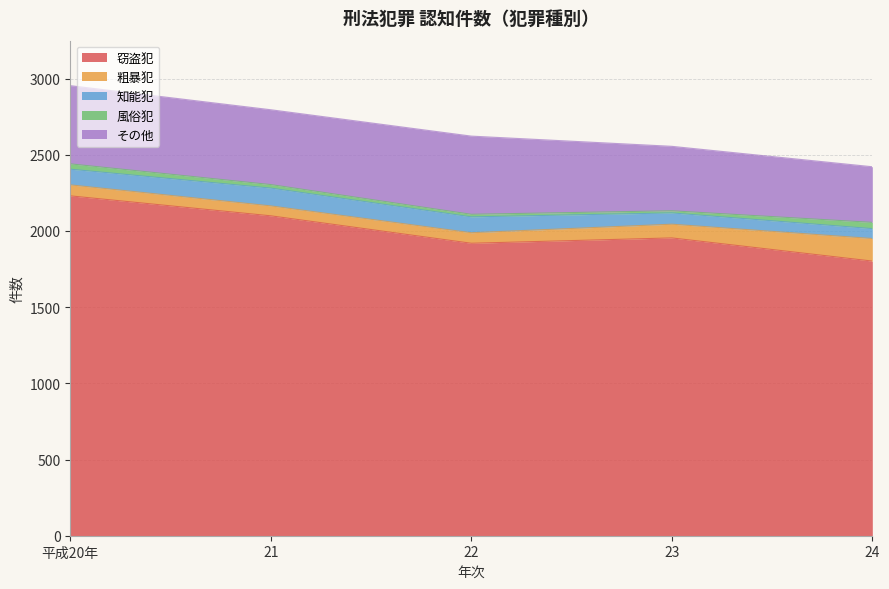

What is the lowest value of the 風俗犯 series?

14